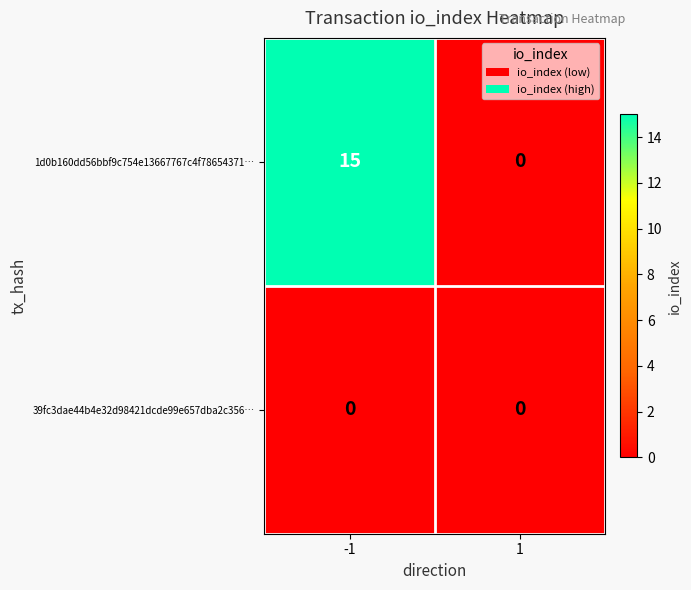

Reading left to right, what are all the values shown in this chart?

1d0b160dd56bbf9c754e13667767c4f78654371…: 15	0
39fc3dae44b4e32d98421dcde99e657dba2c356…: 0	0